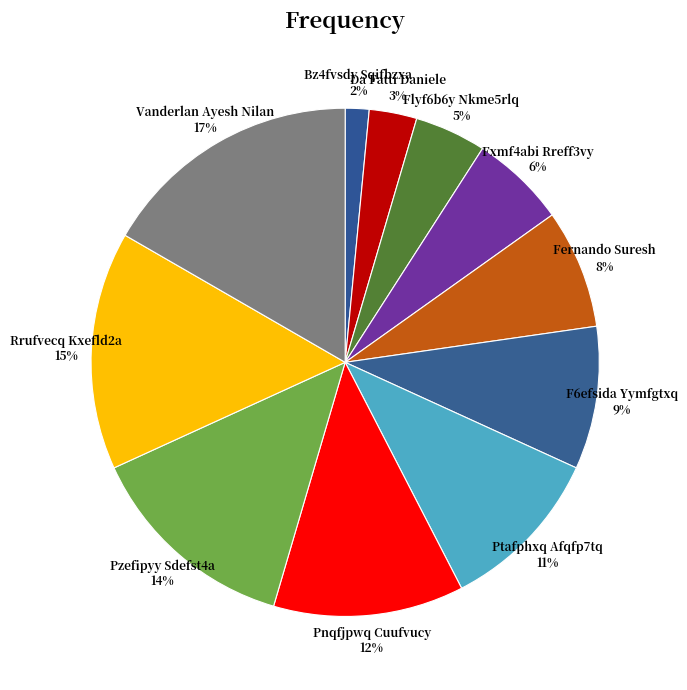

Rank the categories by value from highest to lowest.

Vanderlan Ayesh Nilan, Rrufvecq Kxefld2a, Pzefipyy Sdefst4a, Pnqfjpwq Cuufvucy, Ptafphxq Afqfp7tq, F6efsida Yymfgtxq, Fernando Suresh, Fxmf4abi Rreff3vy, Flyf6b6y Nkme5rlq, Da Fatti Daniele, Bz4fvsdy Sqifbzxa